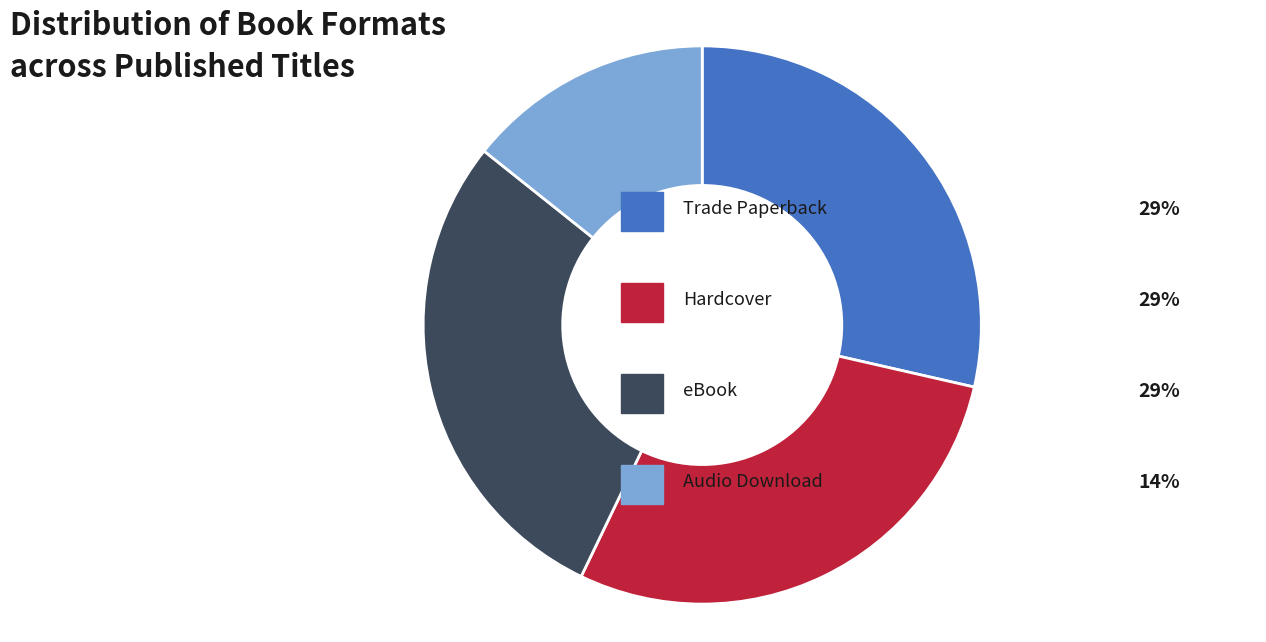

Is there a majority slice in this chart?

No